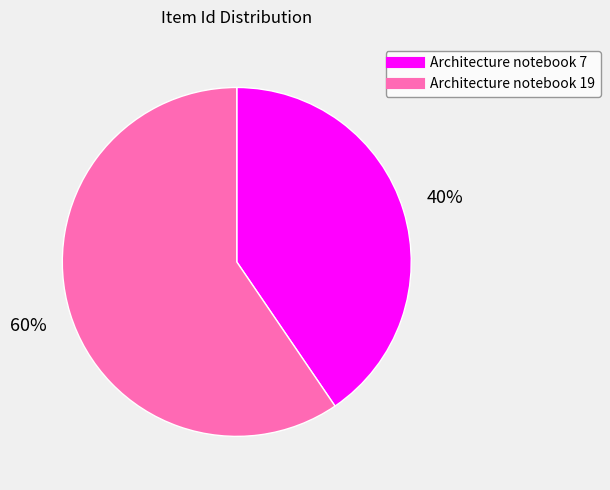

To the nearest percent, what is the combined percentage of Architecture notebook 7 and Architecture notebook 19?

100%